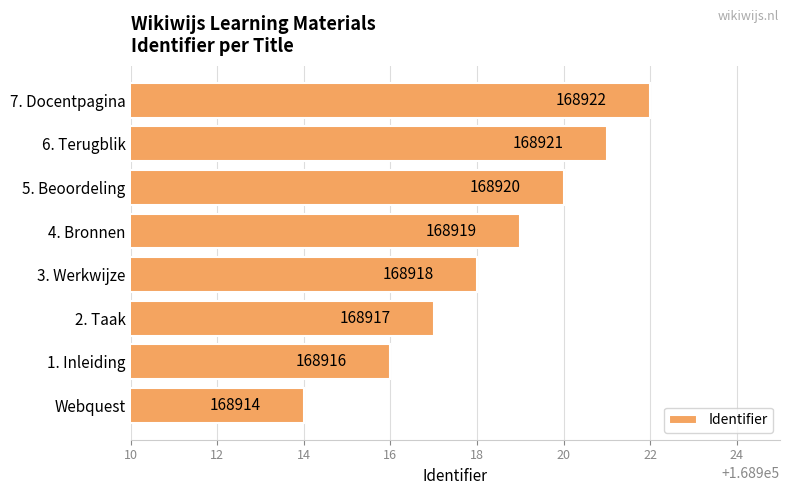

List the labels in order of value, smallest first.

Webquest, 1. Inleiding, 2. Taak, 3. Werkwijze, 4. Bronnen, 5. Beoordeling, 6. Terugblik, 7. Docentpagina